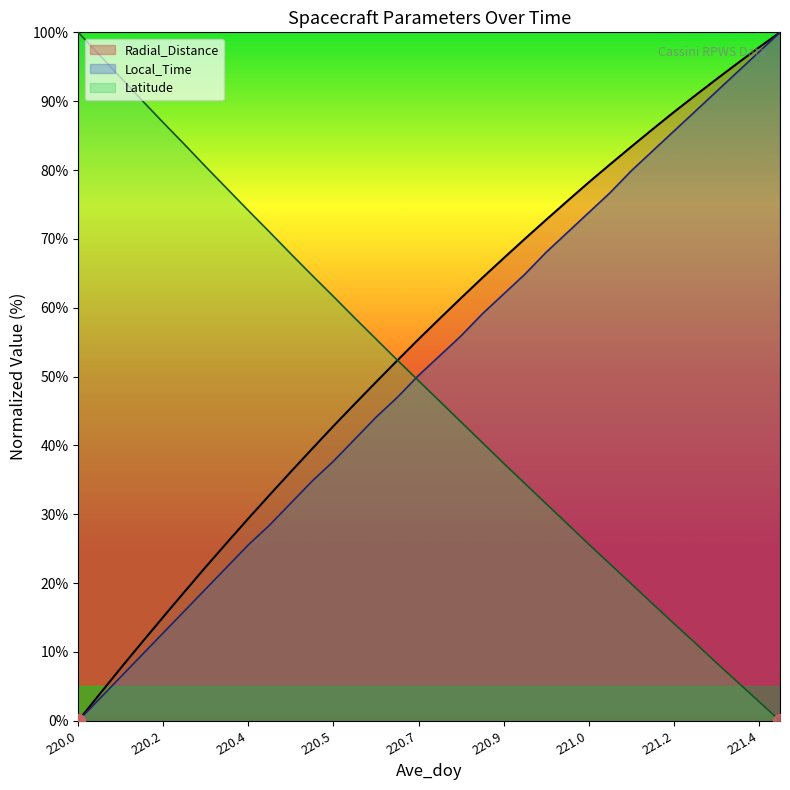

What is the total value across all series at 220.5625?

145.4